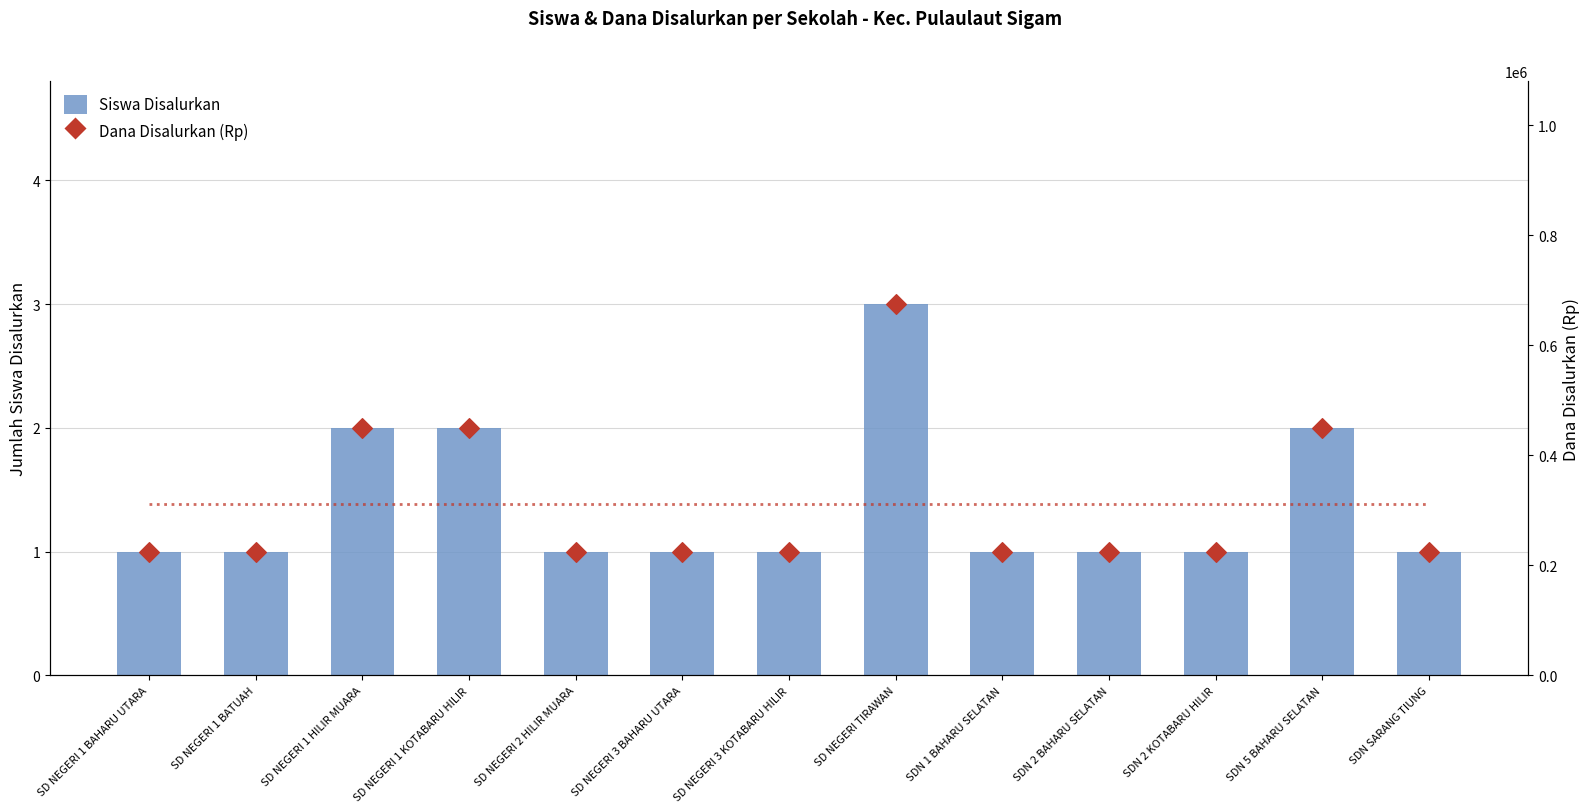

Which series reaches the maximum Y coordinate?

Dana Disalurkan (Rp)